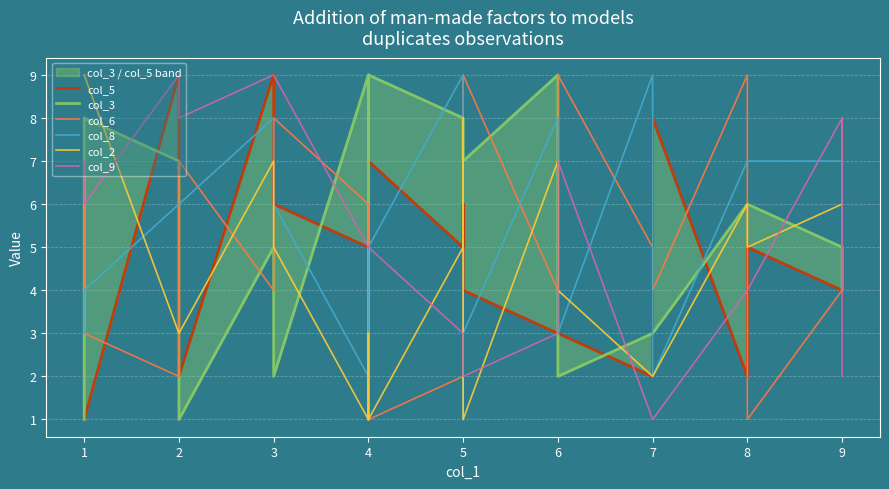

Reading left to right, list all the values displayed in this chart.

col_5: 1	1	9	2	9	6	5	1	7	5	6	4	3	3	2	8	2	5	4	4
col_3: 1	8	7	1	5	2	9	1	9	8	7	7	9	2	3	3	6	6	5	4
col_6: 7	3	2	7	4	8	6	6	1	2	2	9	4	9	5	4	9	1	4	8
col_8: 3	4	6	6	8	6	2	2	5	9	1	3	8	3	9	2	7	7	7	5
col_2: 9	9	3	3	7	5	1	3	1	5	8	1	7	4	2	2	6	5	6	6
col_9: 7	6	9	8	9	9	5	5	5	3	3	2	3	7	1	1	4	4	8	2